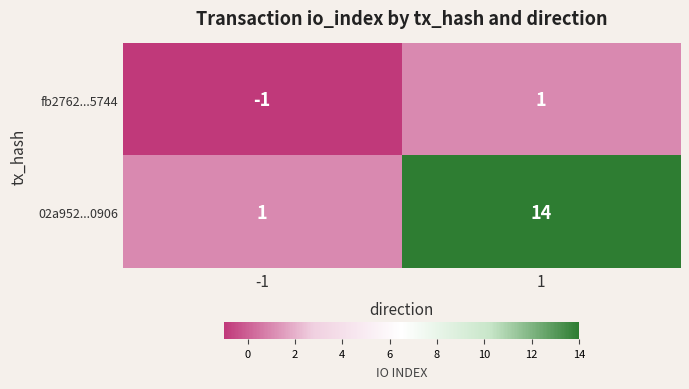

What is the difference between the maximum and minimum values in the 02a952...0906 series?

13